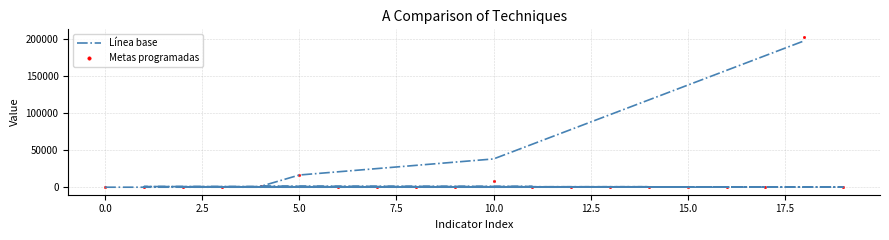

Which series contains the highest Y value?

Metas programadas